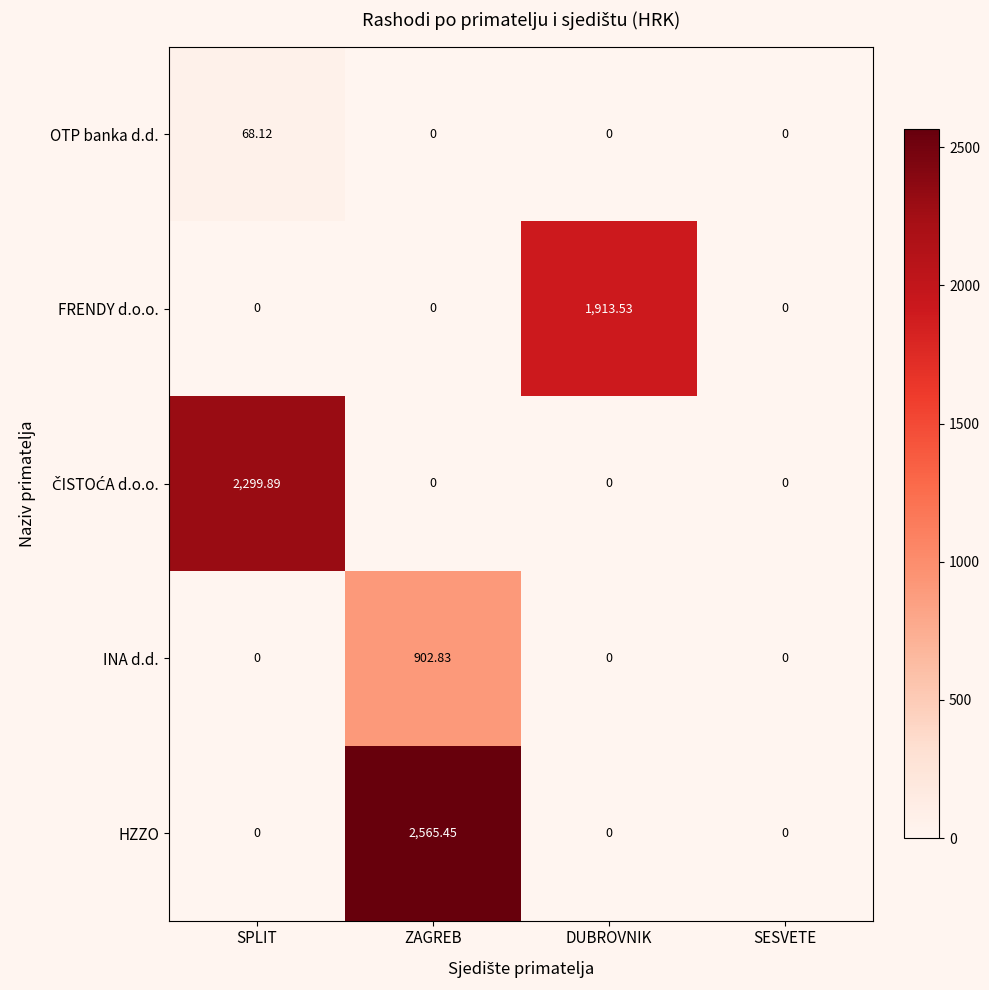

Which label corresponds to the largest value in the chart?

ZAGREB